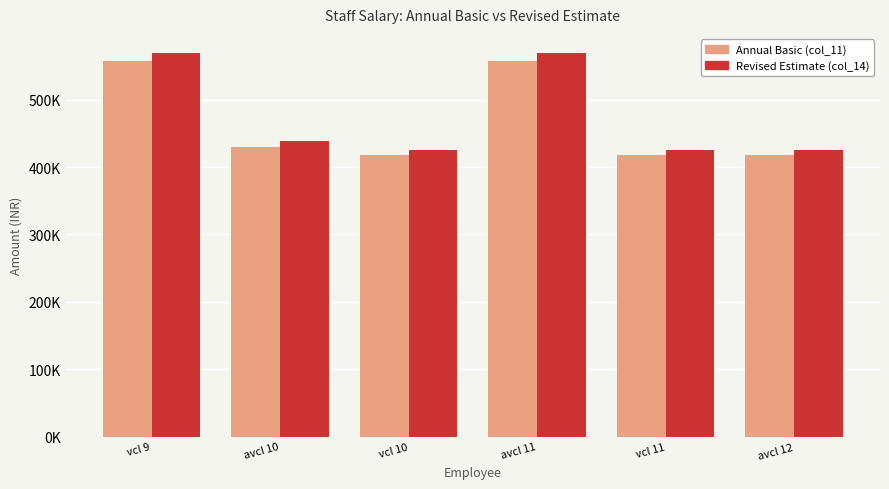

At which label is Revised Estimate (col_14) closest to 497400?

avcl 10